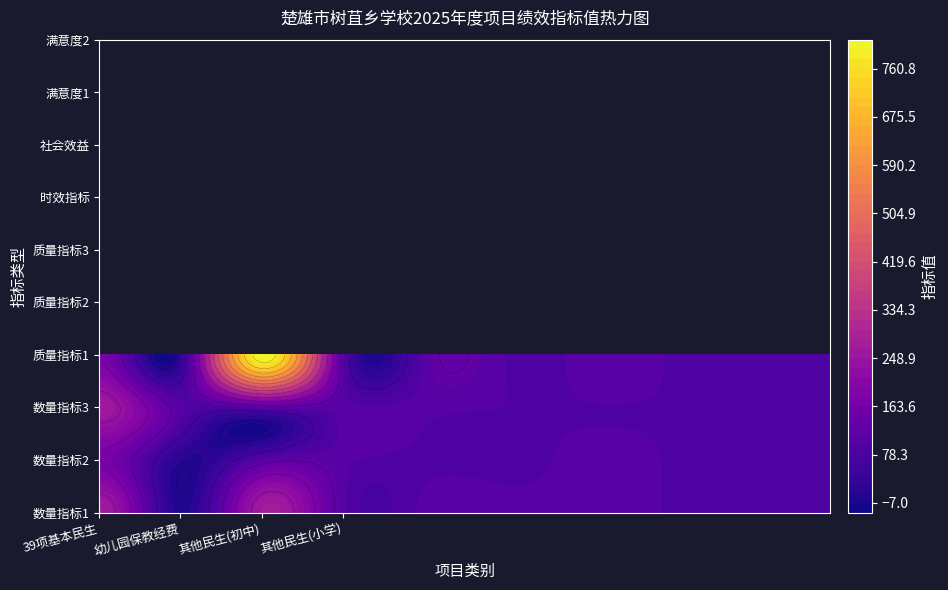

Reading left to right, what are all the values shown in this chart?

公用经费获补对象数: 0=269	1=2	2=266	3=100	4=100	5=100	6=100	7=95	8=95	9=95
幼儿园保教经费: 0=172	1=10	2=100	3=100	4=90	5=90	6=0	7=0	8=0	9=0
课后服务其他民生（初中）: 0=261	1=100	2=100	3=100	4=100	5=95	6=95	7=95	8=0	9=0
其他民生（小学）: 0=172	1=18	2=812	3=100	4=100	5=95	6=100	7=0	8=0	9=0